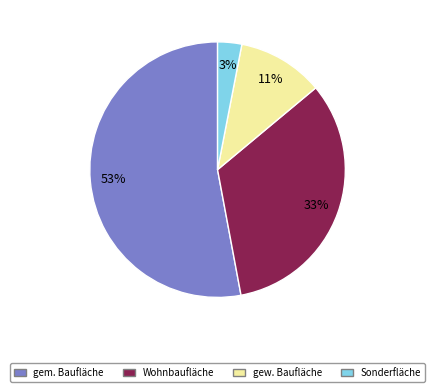

To the nearest percent, what is the difference between the largest and smallest slice percentages?

50%